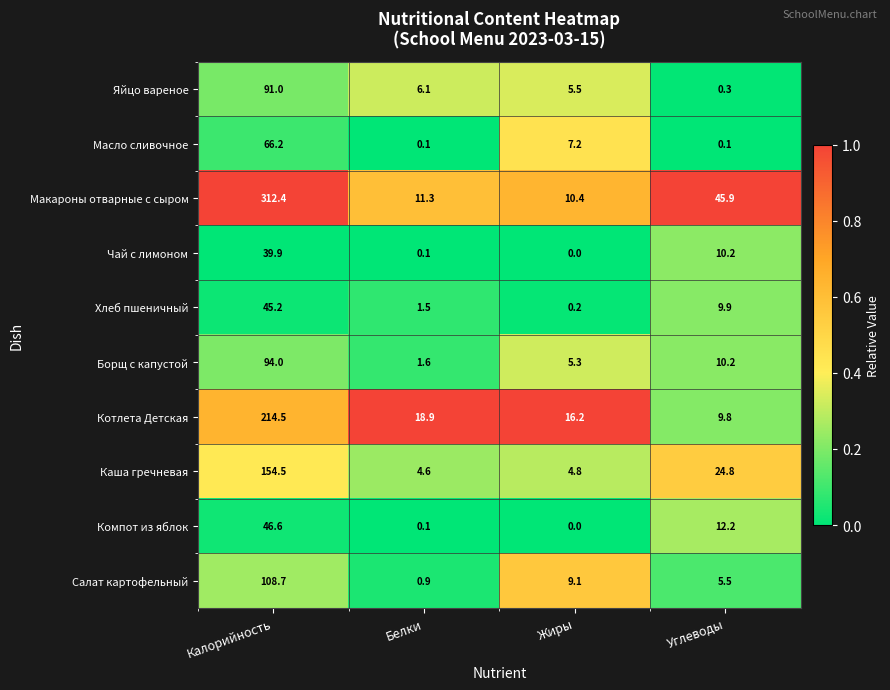

Which series has the widest spread of values?

Макароны отварные с сыром